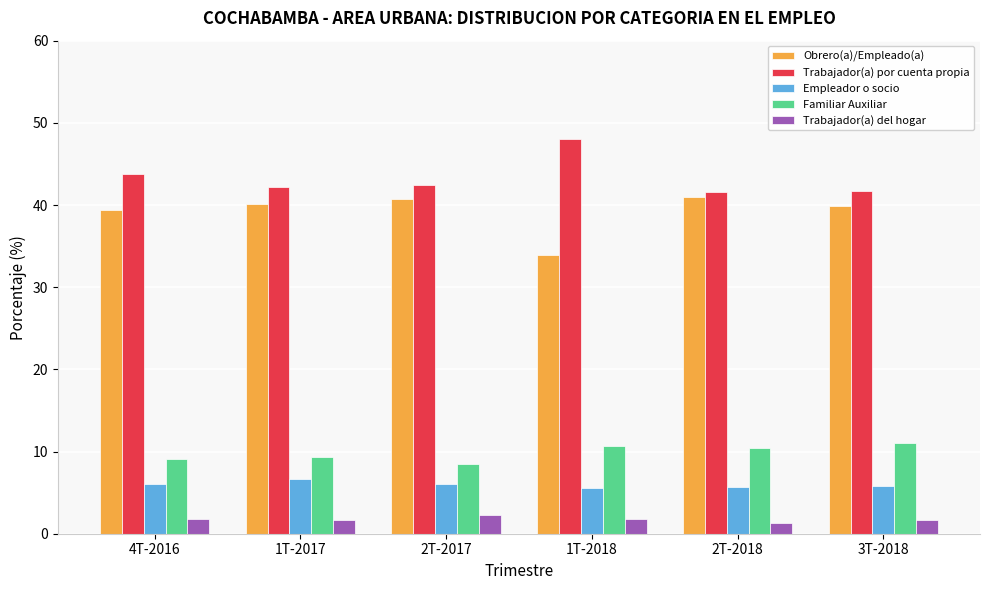

List the series in order of their peak value, highest first.

Trabajador(a) por cuenta propia, Obrero(a)/Empleado(a), Familiar Auxiliar, Empleador o socio, Trabajador(a) del hogar